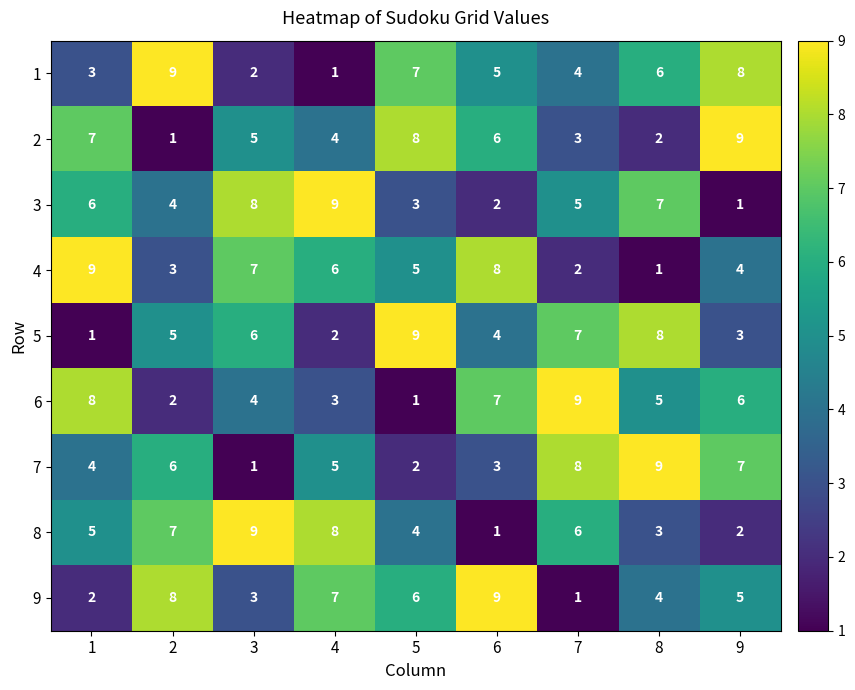

What is the difference between the maximum and minimum values in the 2 series?

8